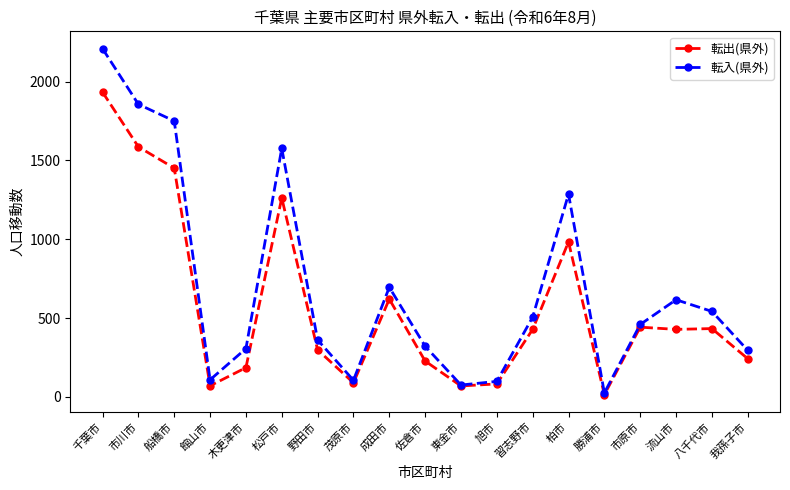

The value of 転入(県外) at 松戸市 is 1576. True or false?

True